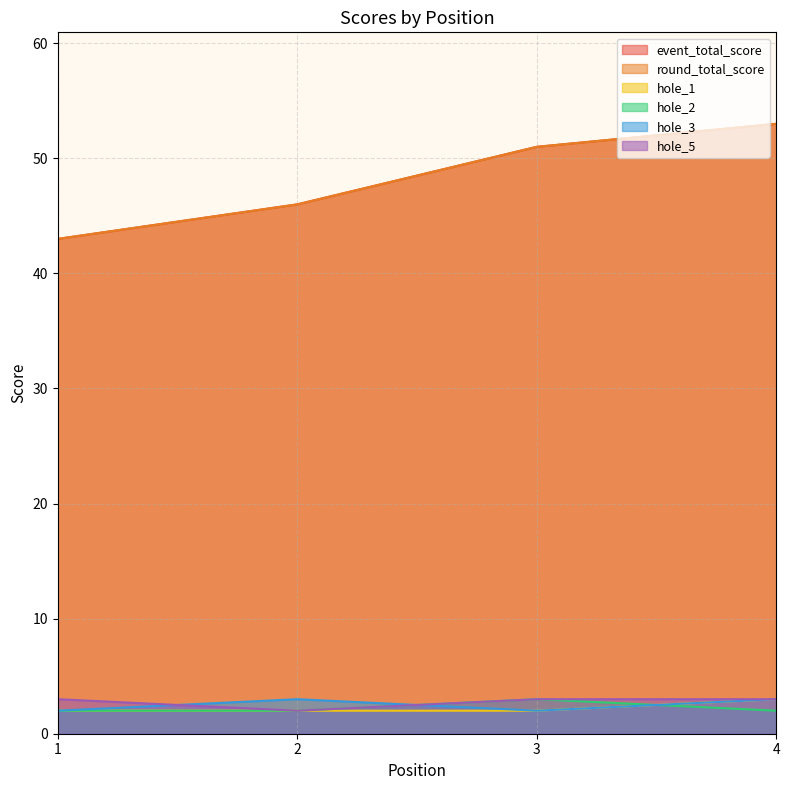

How many data points does each series have?

4